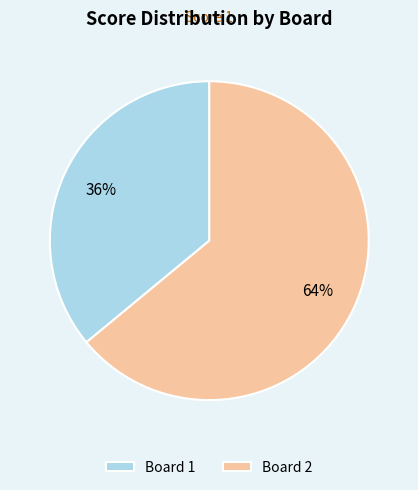

How many segments does this pie chart have?

2